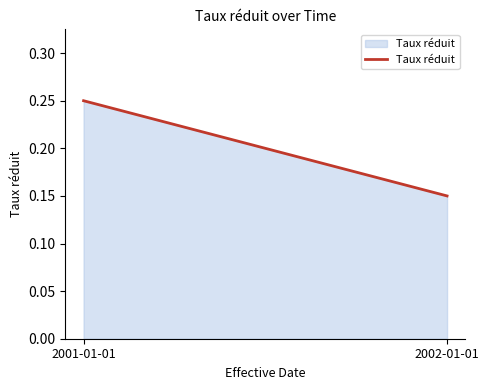

List the labels in order of value, largest first.

2001-01-01, 2002-01-01